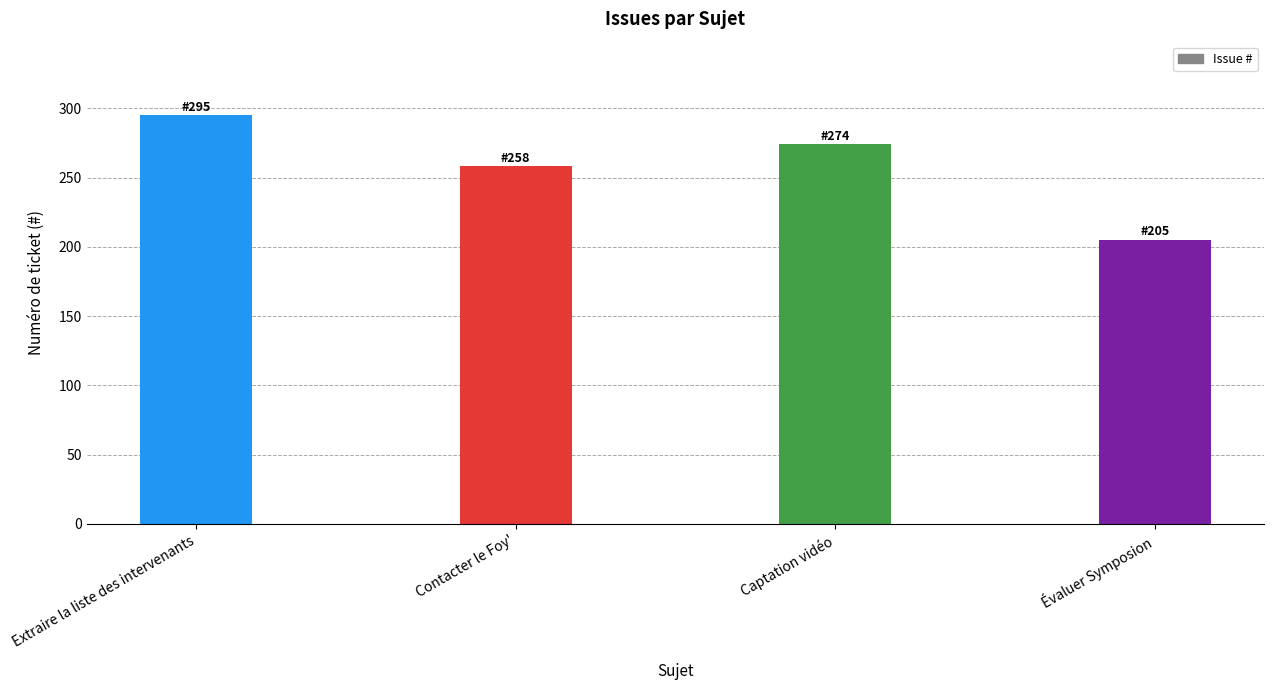

How many bars are there in total?

4